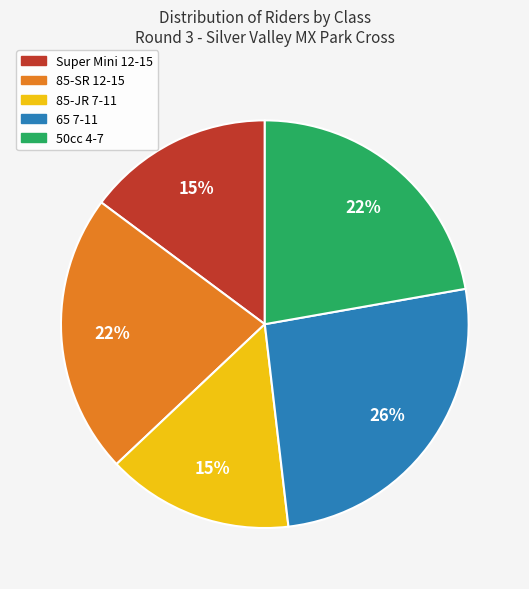

How many slices are in this pie chart?

5